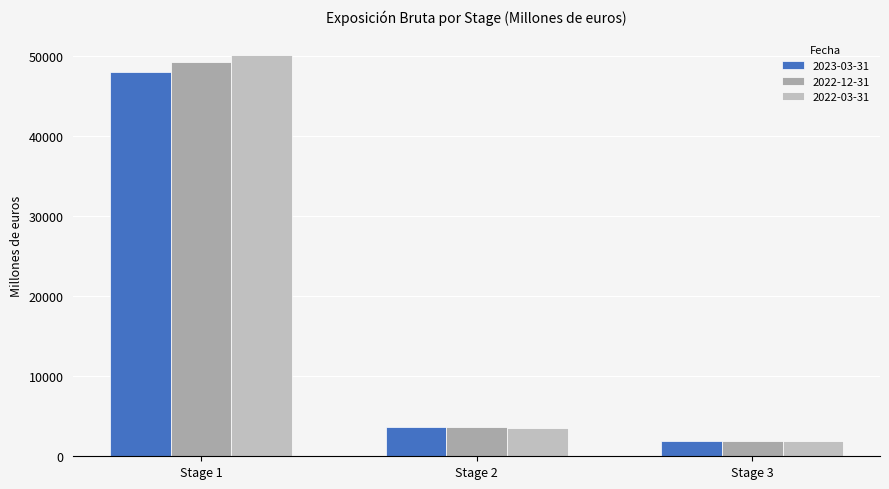

How many values in the 2022-03-31 series are below 3523?

1